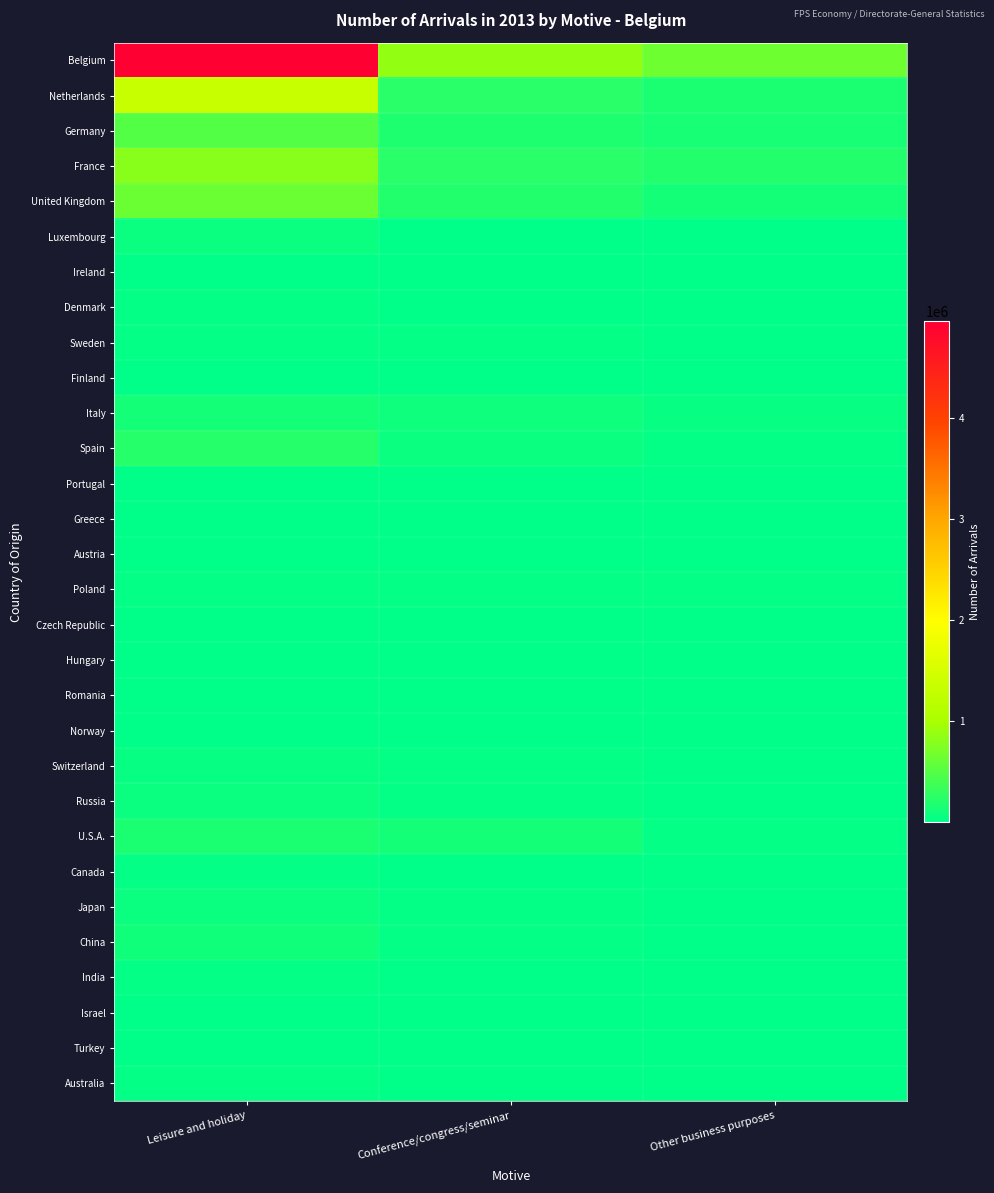

At which category is the sum across all series the highest?

Leisure and holiday